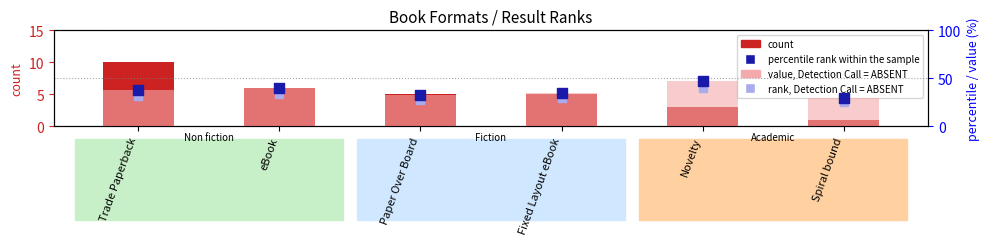

At which category is the sum across all series the highest?

Novelty